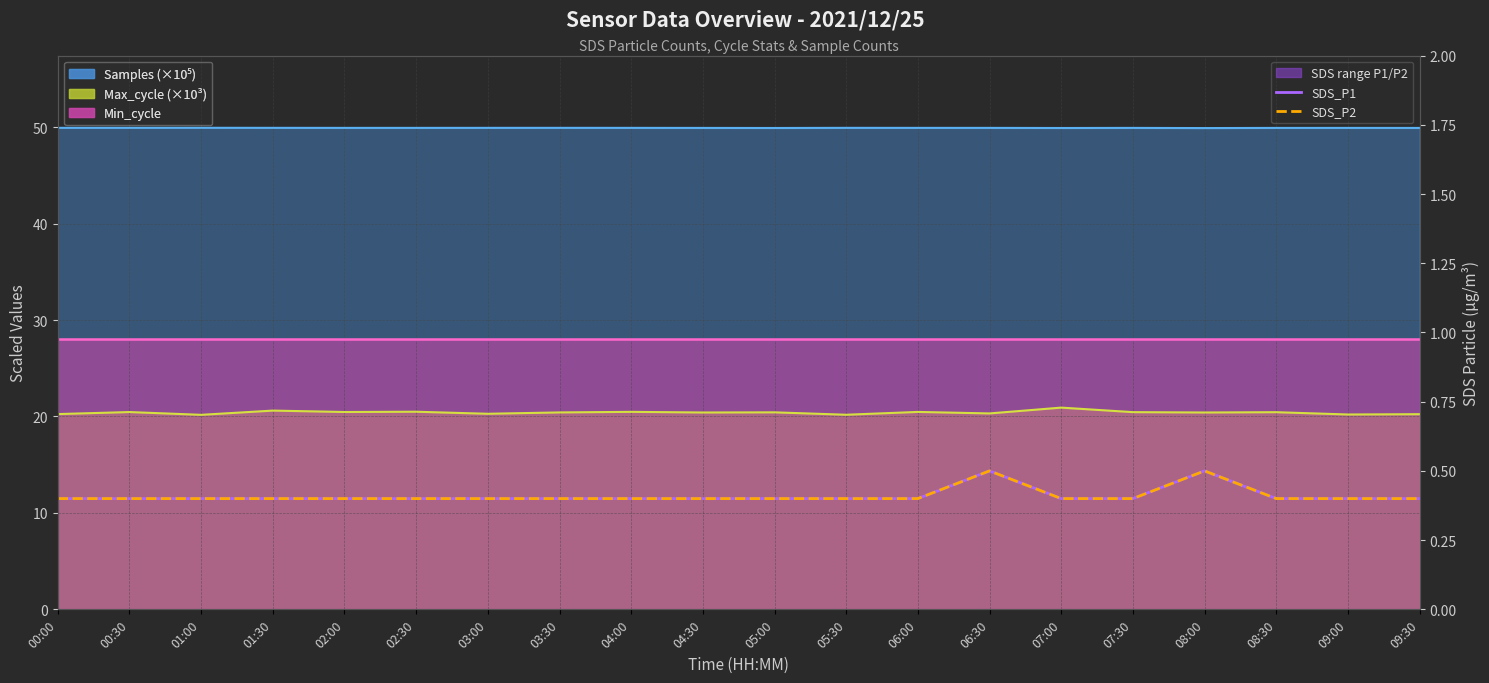

True or false: SDS_P1 and SDS_P2 cross at least once.

False